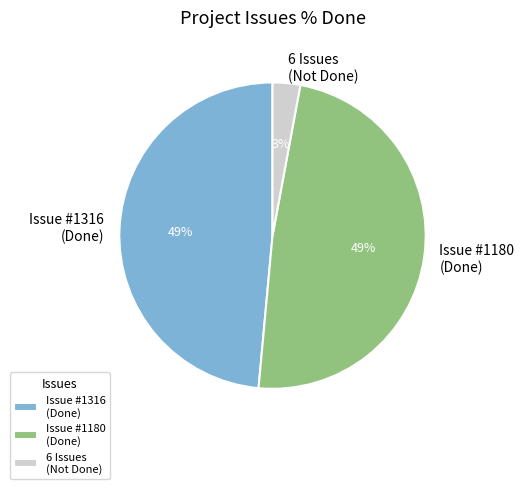

Which has a higher value, Issue #1316 (Done) or 6 Issues (Not Done)?

Issue #1316 (Done)